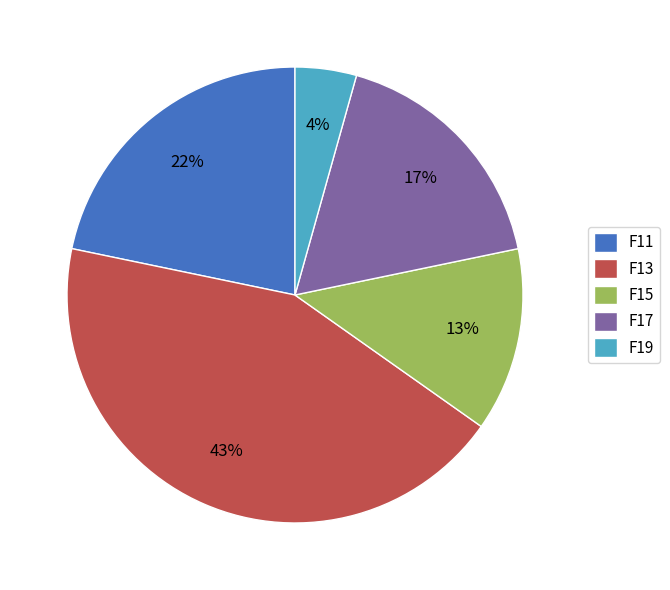

Is the sum of F13 and F15 greater than half?

Yes